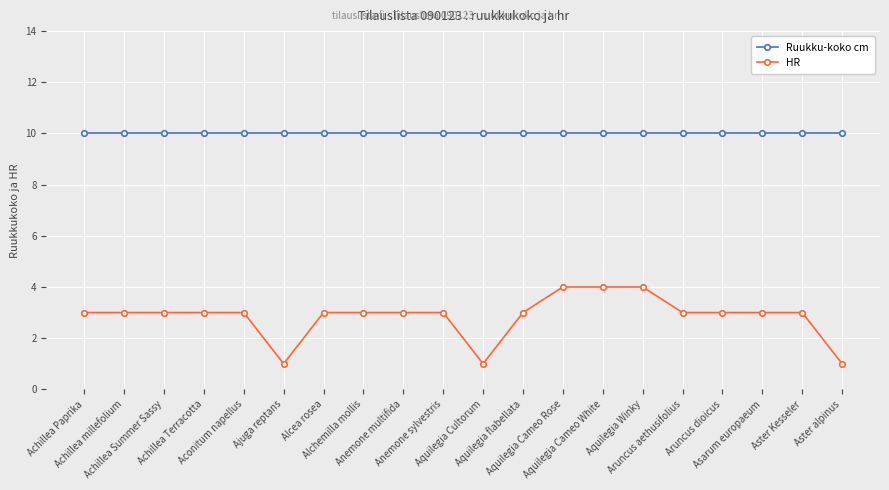

The value of Ruukku-koko cm at Anemone sylvestris is 6. True or false?

False